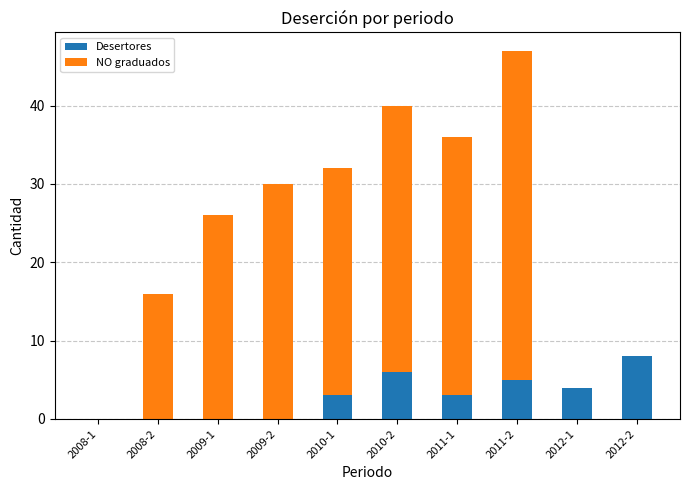

At which label does Desertores reach its peak?

2012-2